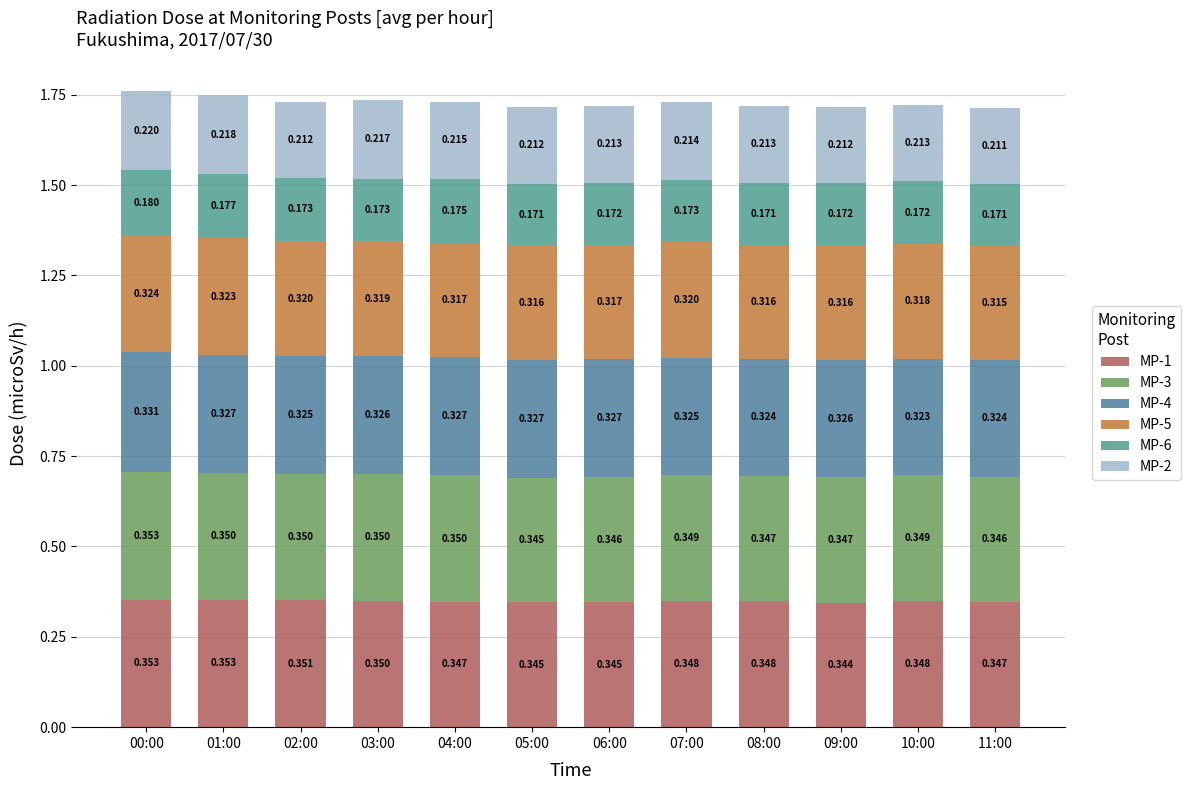

What is the maximum value for MP-1?

0.4